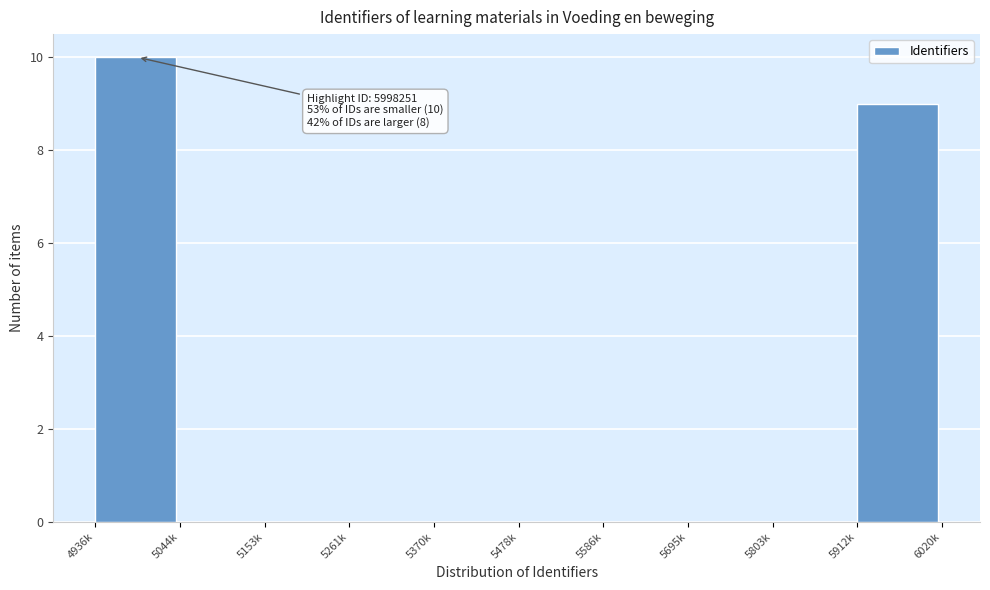

Reading right to left, transcribe all the data shown in this chart.

5912k=9	5803k=0	5695k=0	5586k=0	5478k=0	5370k=0	5261k=0	5153k=0	5044k=0	4936k=10